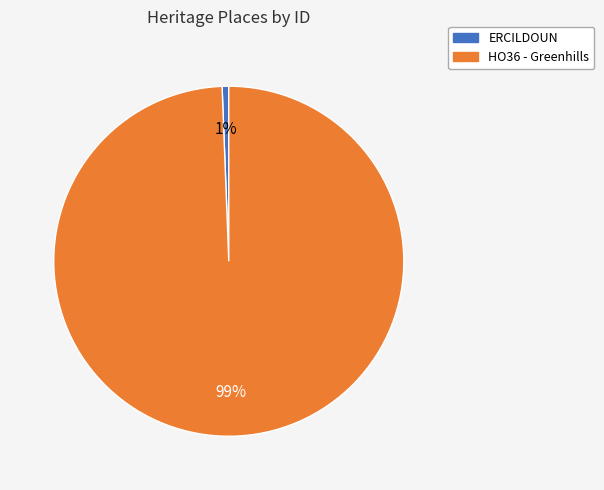

Which category has the biggest portion of the pie?

HO36 - Greenhills